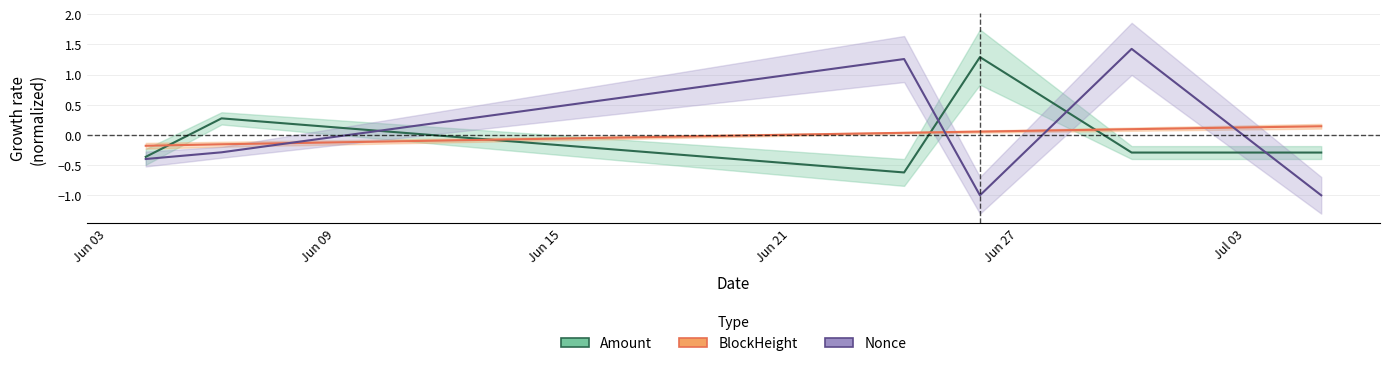

What are all the series names shown in the legend?

Amount, BlockHeight, Nonce